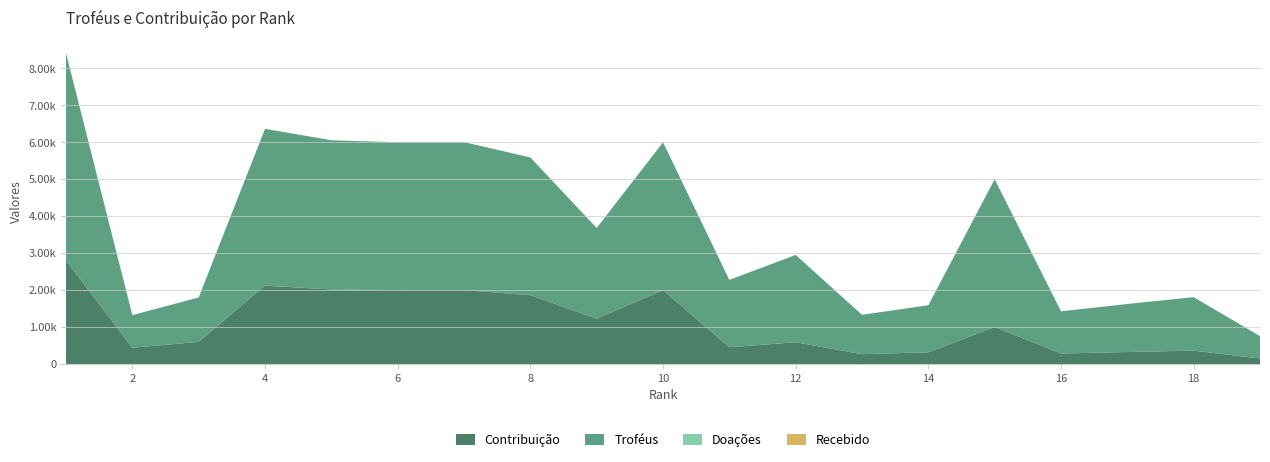

Reading right to left, list all the values displayed in this chart.

Contribuição: 19=151	18=362	17=325	16=285	15=1000	14=318	13=266	12=590	11=455	10=2000	9=1227	8=1864	7=2002	6=2001	5=2019	4=2122	3=600	2=441	1=2803
Troféus: 19=604	18=1448	17=1300	16=1141	15=4001	14=1273	13=1066	12=2363	11=1822	10=4001	9=2455	8=3728	7=4004	6=4002	5=4038	4=4244	3=1201	2=883	1=5607
Doações: 19=0	18=0	17=0	16=0	15=0	14=0	13=0	12=0	11=0	10=0	9=0	8=0	7=0	6=0	5=0	4=0	3=0	2=0	1=0
Recebido: 19=0	18=0	17=0	16=0	15=0	14=0	13=0	12=0	11=0	10=0	9=0	8=0	7=0	6=0	5=0	4=0	3=0	2=0	1=0